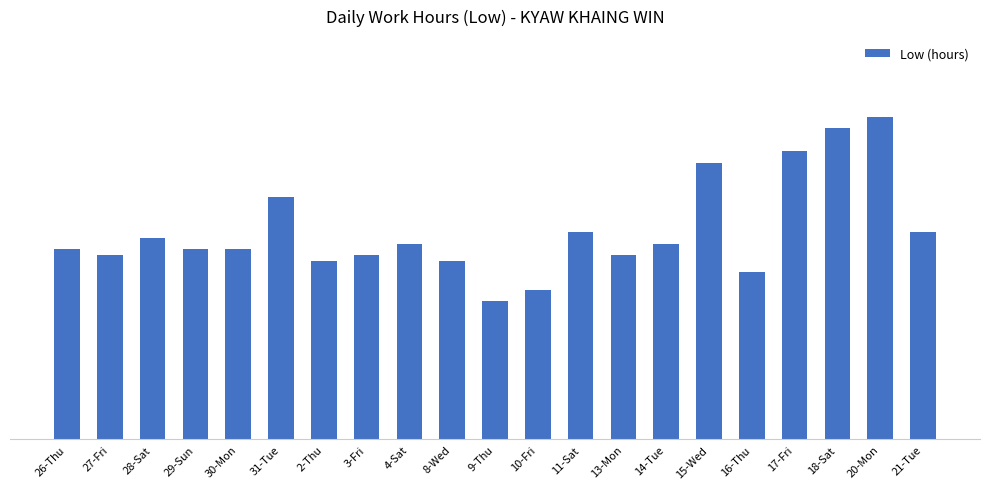

List the labels in order of value, largest first.

20-Mon, 18-Sat, 17-Fri, 15-Wed, 31-Tue, 11-Sat, 21-Tue, 28-Sat, 4-Sat, 14-Tue, 26-Thu, 29-Sun, 30-Mon, 27-Fri, 3-Fri, 13-Mon, 2-Thu, 8-Wed, 16-Thu, 10-Fri, 9-Thu